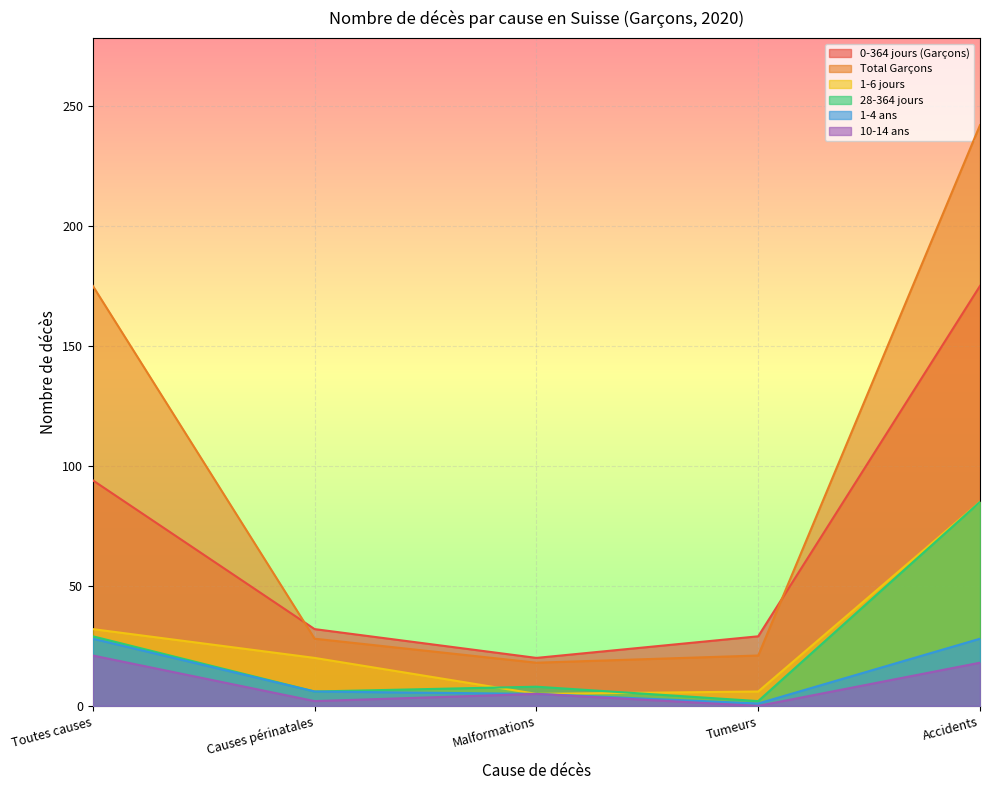

What is the total value across all series at Accidents?

633